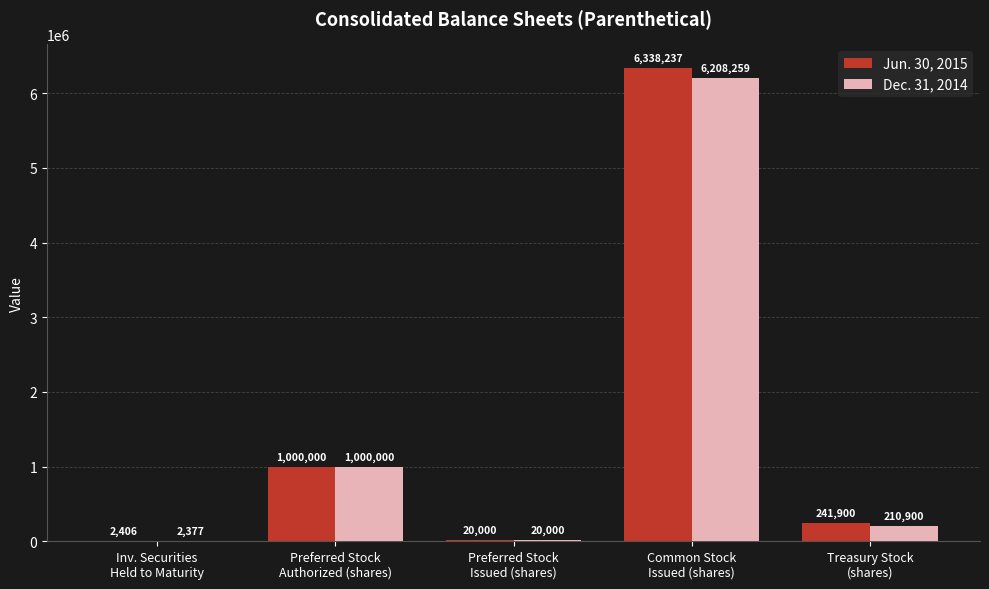

What is the maximum value for Dec. 31, 2014?

6208259